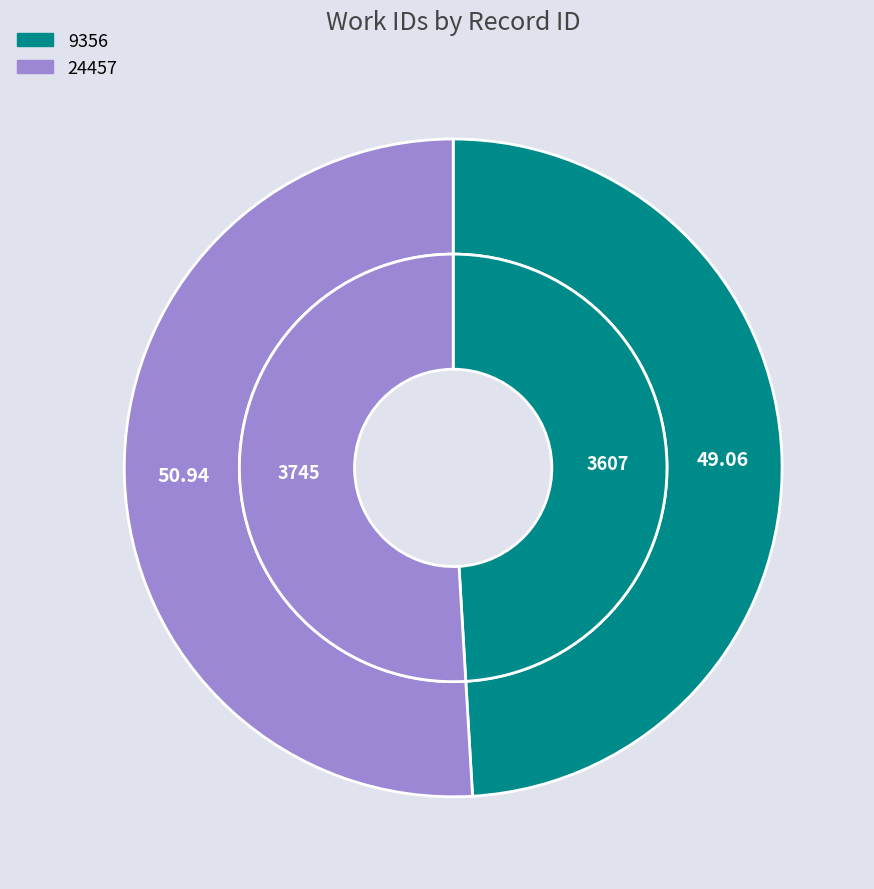

The 9356 slice represents 49% of the pie. True or false?

True